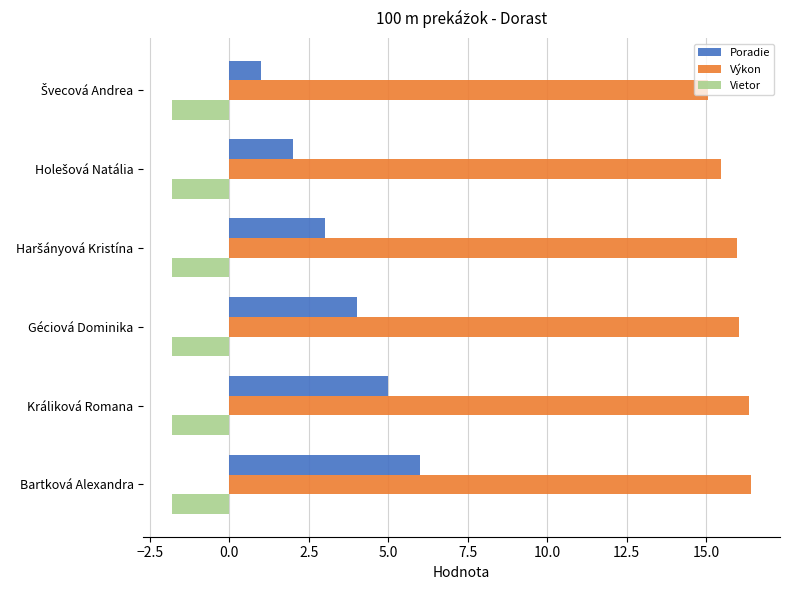

True or false: Výkon has a value of 16.0 at Géciová Dominika.

True